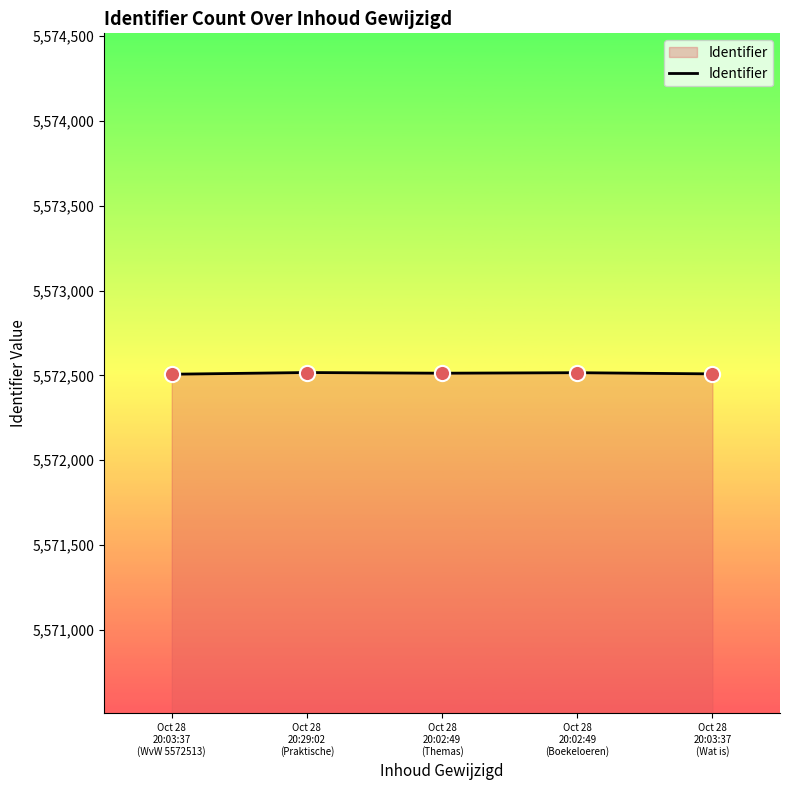

What is the greatest value displayed?

5572517